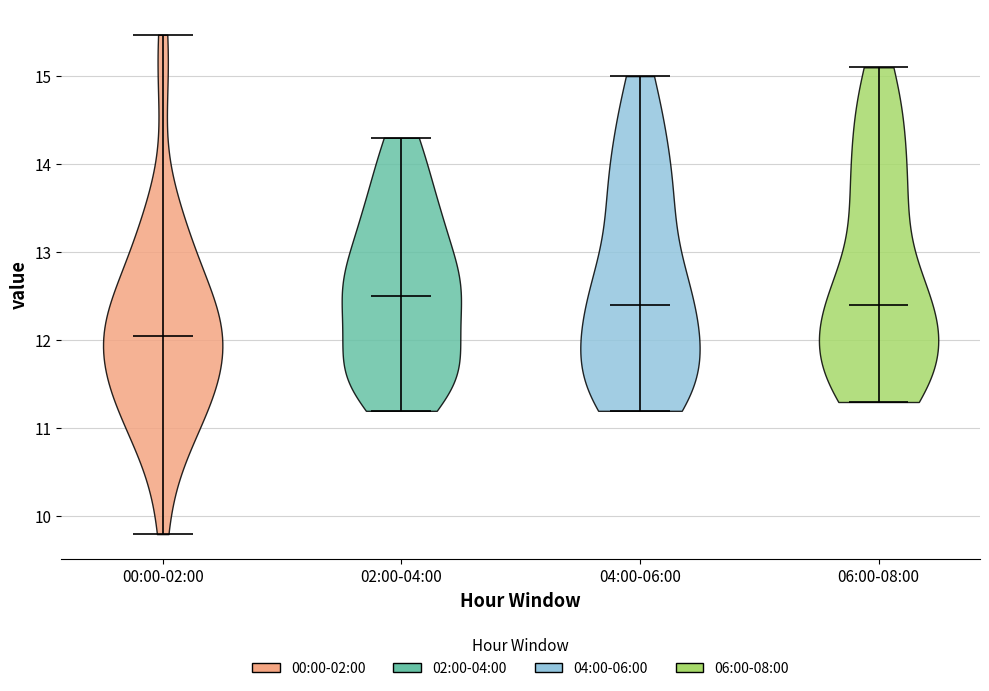

Reading left to right, read every violin against the y-axis: where its median line is, and the lowest and highest points it reaches. The values are not printed on the chart, so give them approximately, as read against the axis.

00:00-02:00: median line 12.1, lowest point 9.8, highest point 15.5
02:00-04:00: median line 12.5, lowest point 11.2, highest point 14.3
04:00-06:00: median line 12.4, lowest point 11.2, highest point 15.0
06:00-08:00: median line 12.4, lowest point 11.3, highest point 15.1